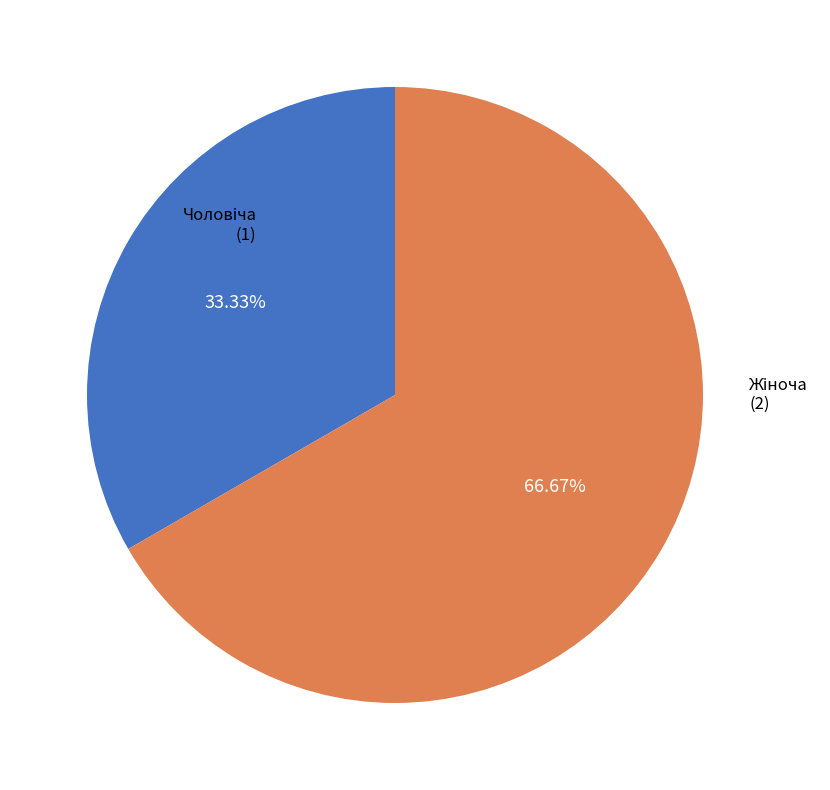

Is there a majority slice in this chart?

Yes